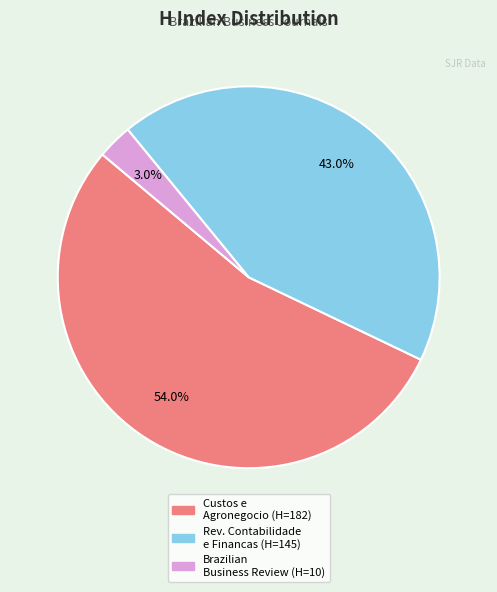

Does any single category account for the majority?

Yes